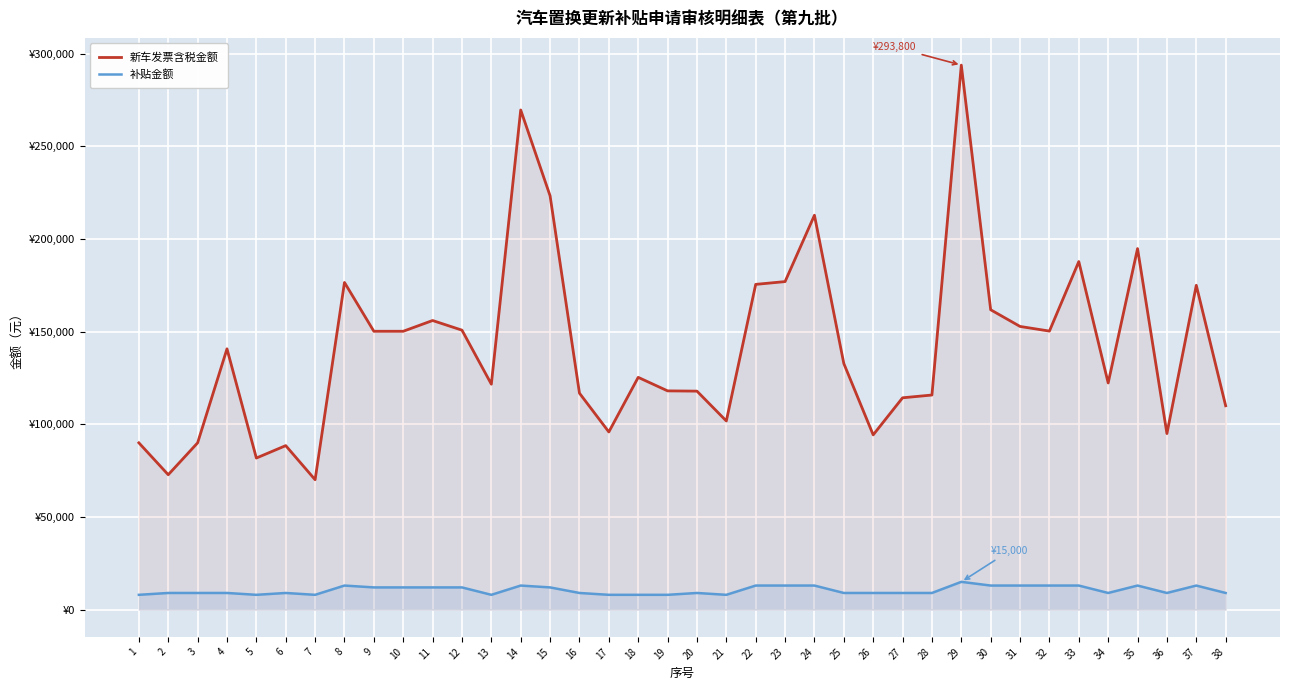

How many data points in 新车发票含税金额 are above 132800?

18